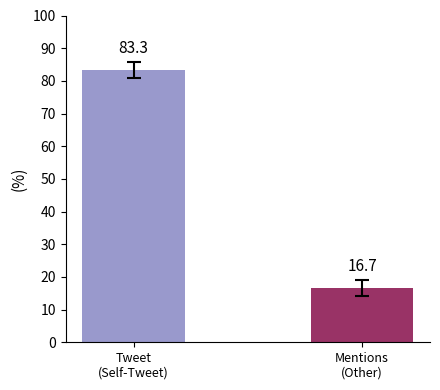

Reading left to right, what are all the values shown in this chart?

83.3	16.7